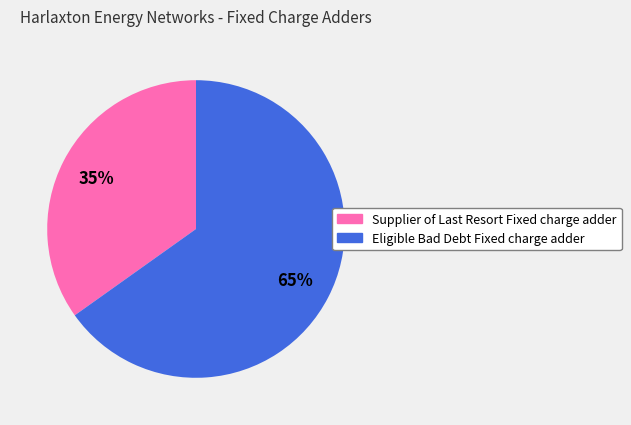

Which category has the smallest portion of the pie?

Supplier of Last Resort Fixed charge adder